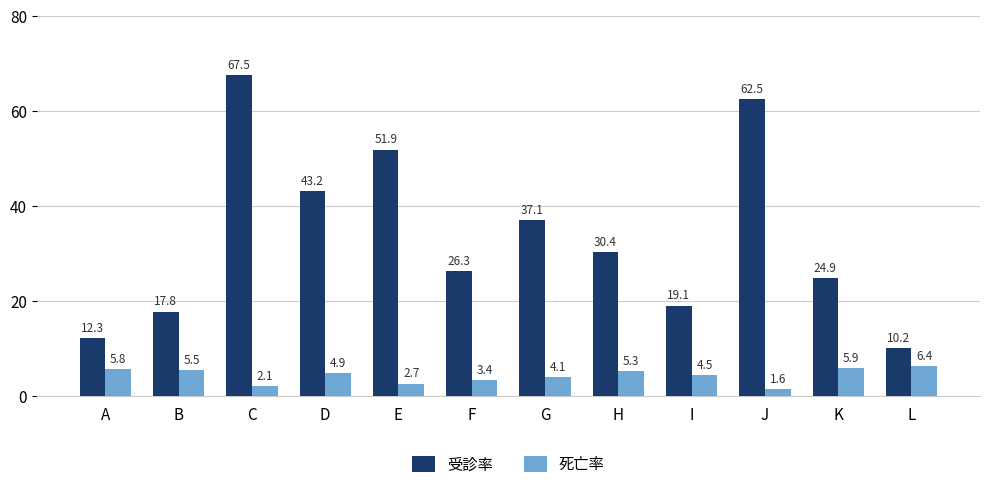

How many distinct data groups are displayed?

2